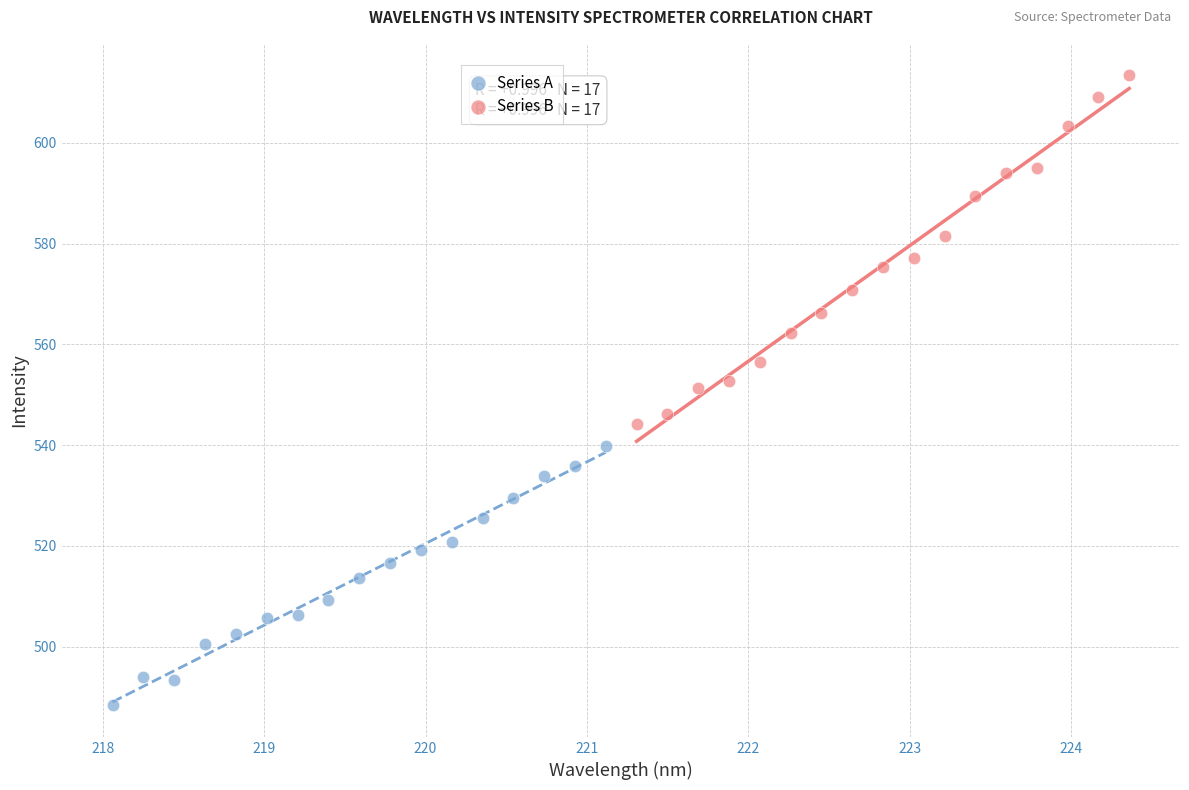

Which series has the widest spread of Y values?

Series B